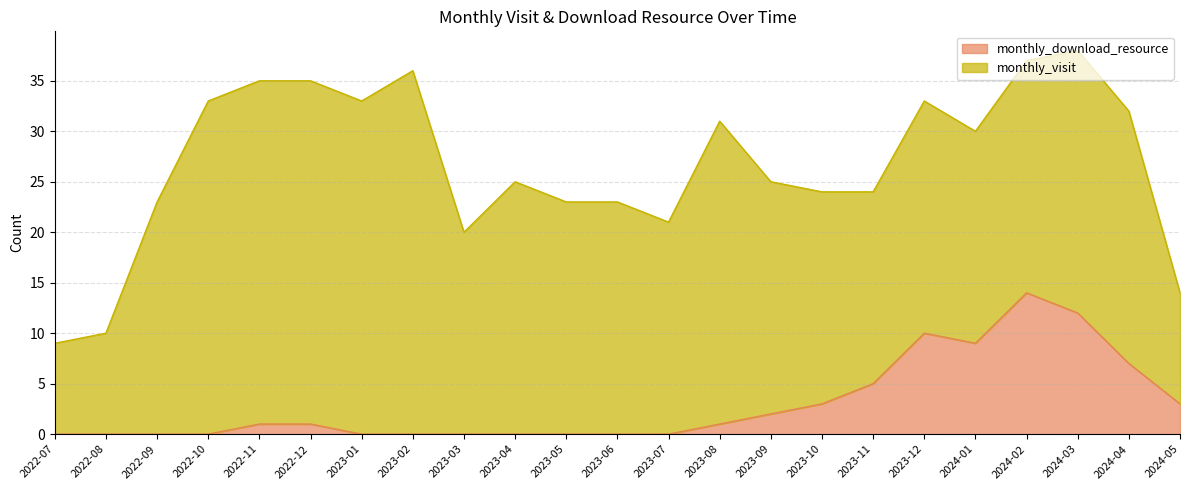

Which category has the lowest value across all series?

2022-07